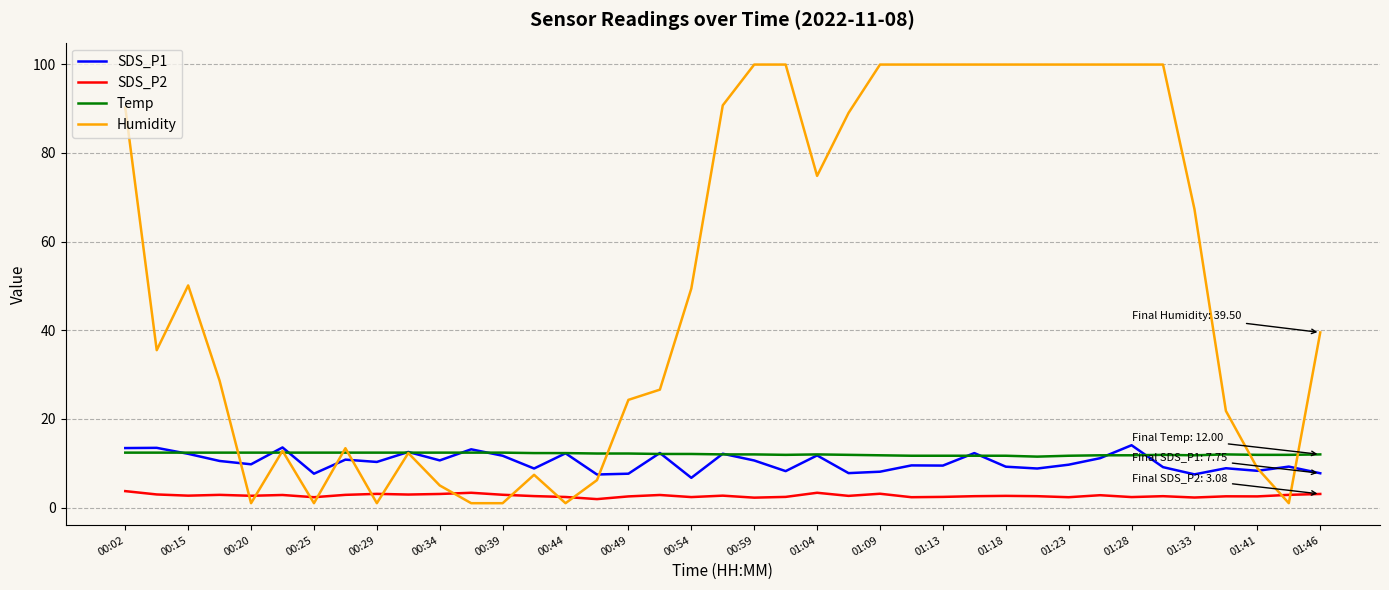

What is the maximum value shown in the chart?

99.9